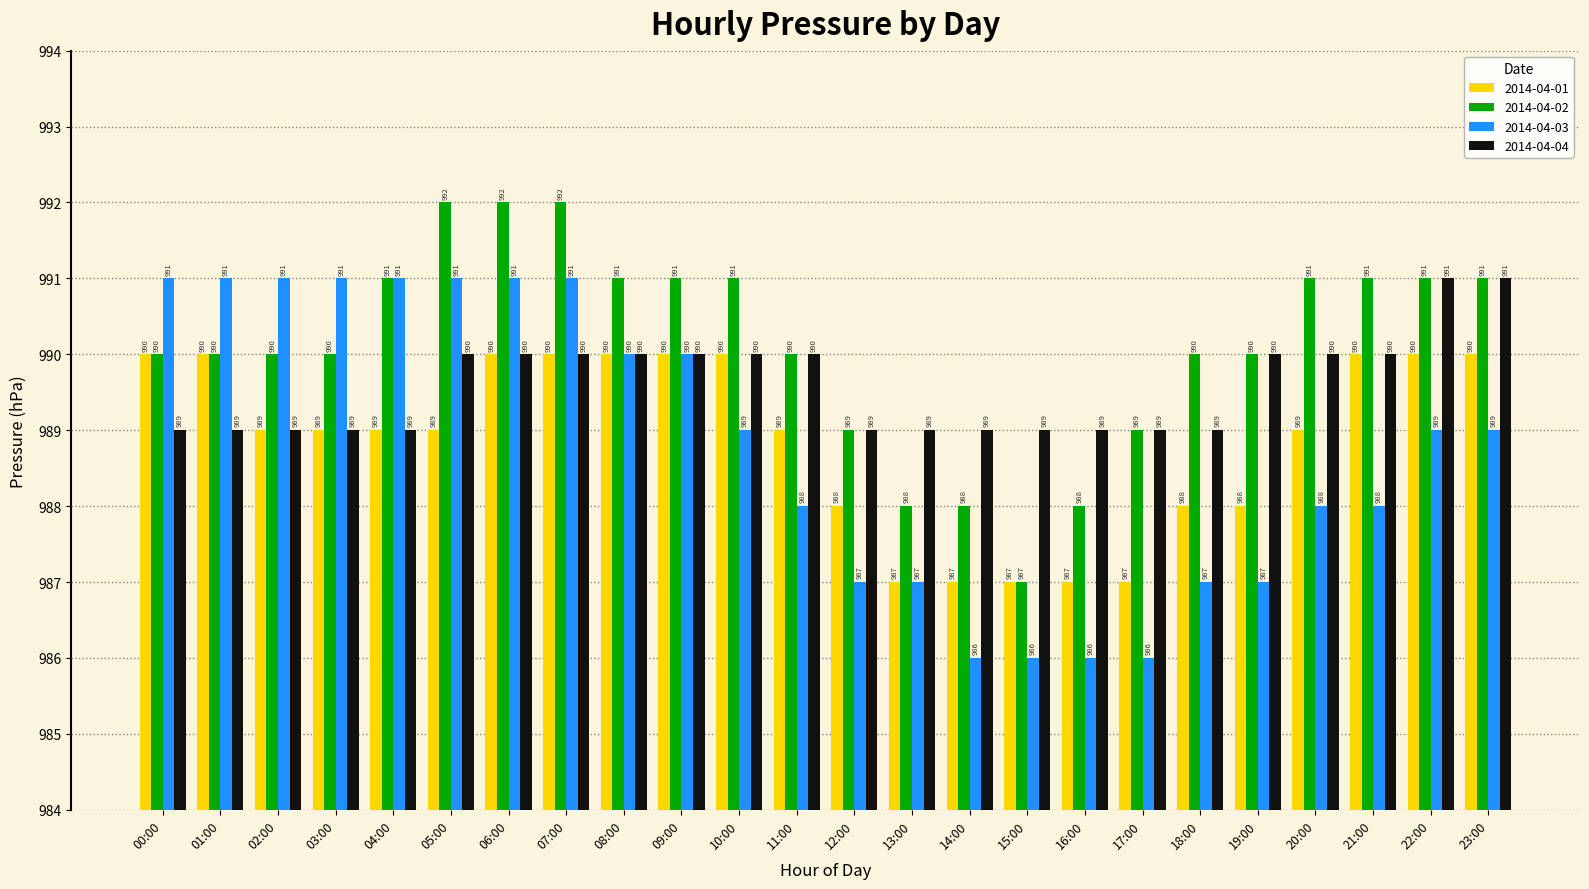

What is the difference between the highest and lowest values at 21:00?

3